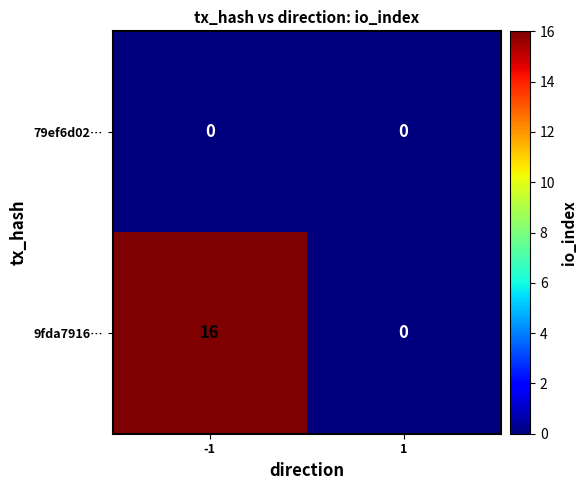

Which series has the largest total across all categories?

9fda7916…